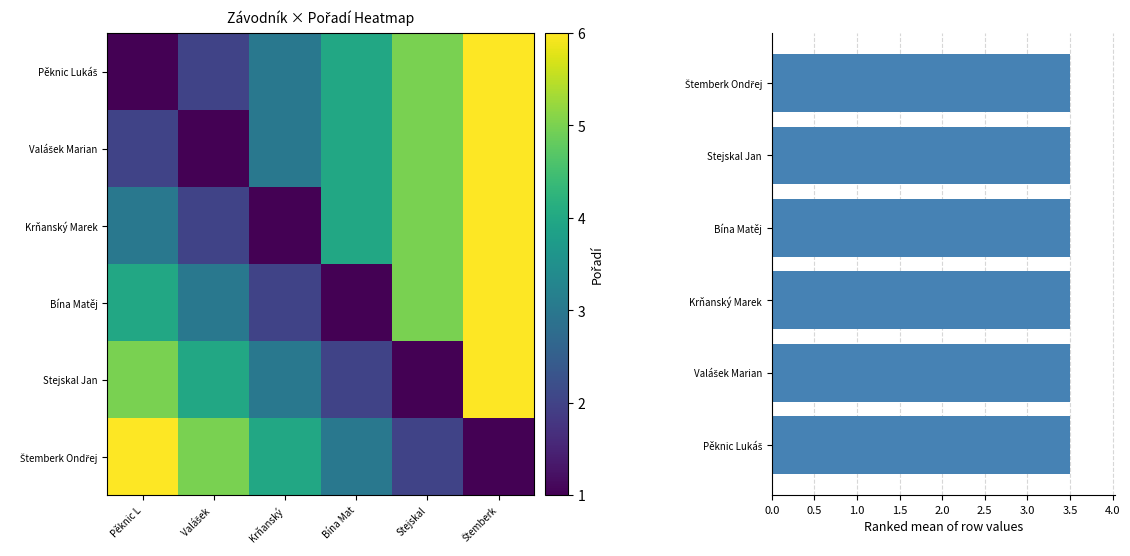

The Bína Matěj series shows 2.1 at Pěknic L. True or false?

False